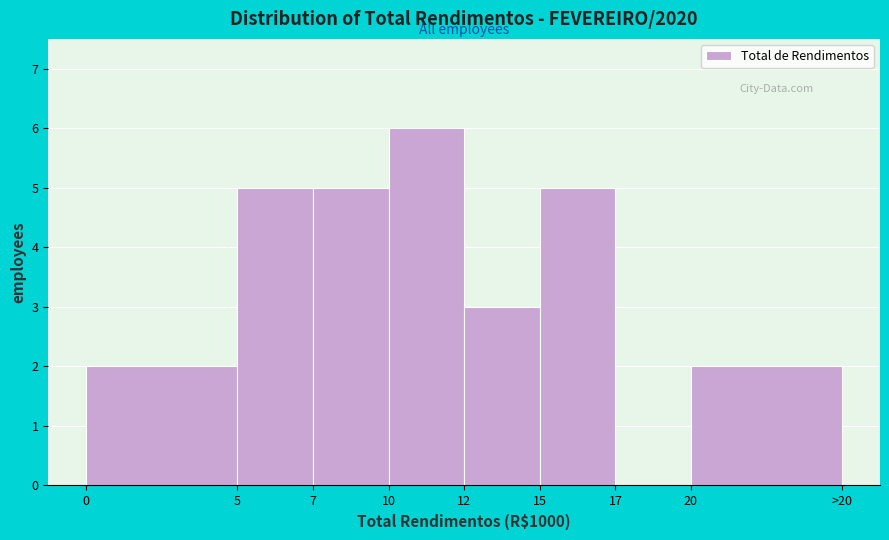

Reading left to right, extract all data points from this chart.

0=2	5=5	7=5	10=6	12=3	15=5	17=0	20=2